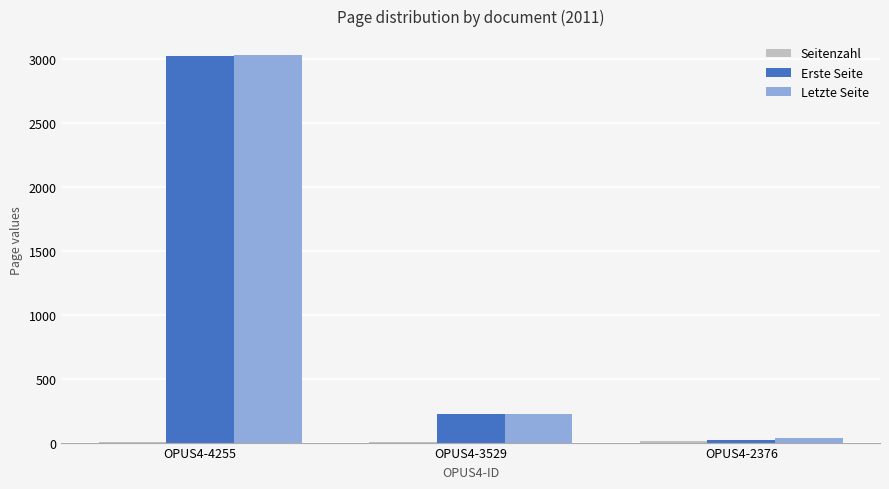

Between OPUS4-3529 and OPUS4-2376, which series saw the biggest shift?

Erste Seite